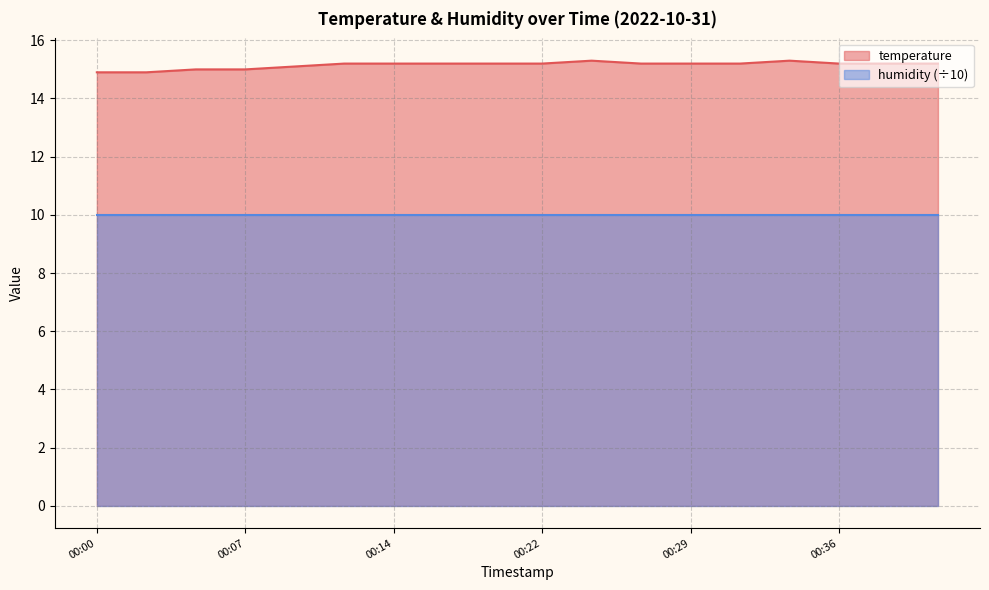

Reading left to right, list all the values displayed in this chart.

14.9	14.9	15.0	15.0	15.1	15.2	15.2	15.2	15.2	15.2	15.3	15.2	15.2	15.2	15.3	15.2	15.2	15.2